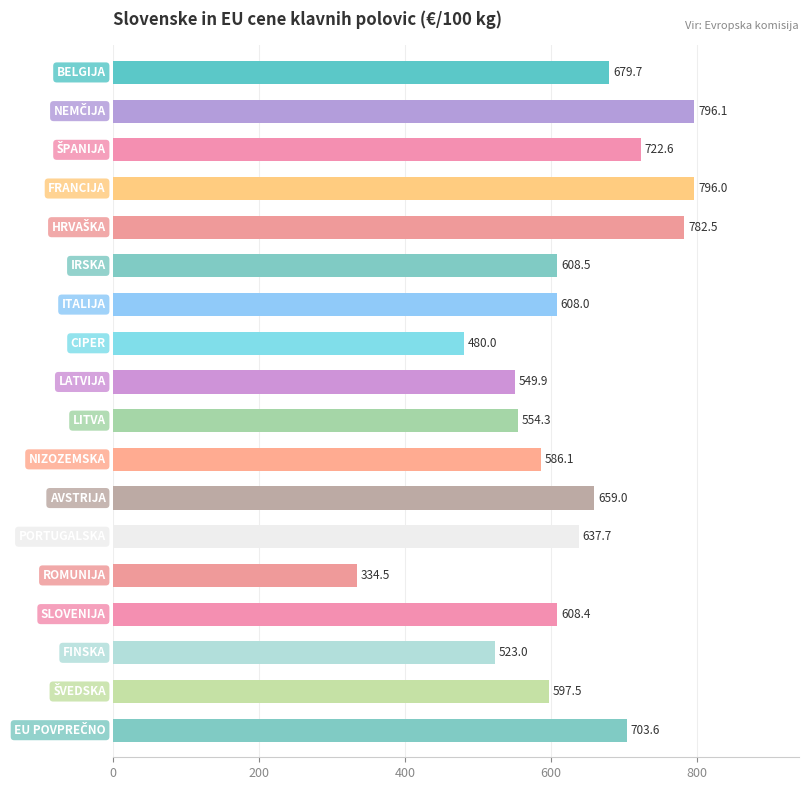

What is the difference between the maximum and minimum values?

461.6